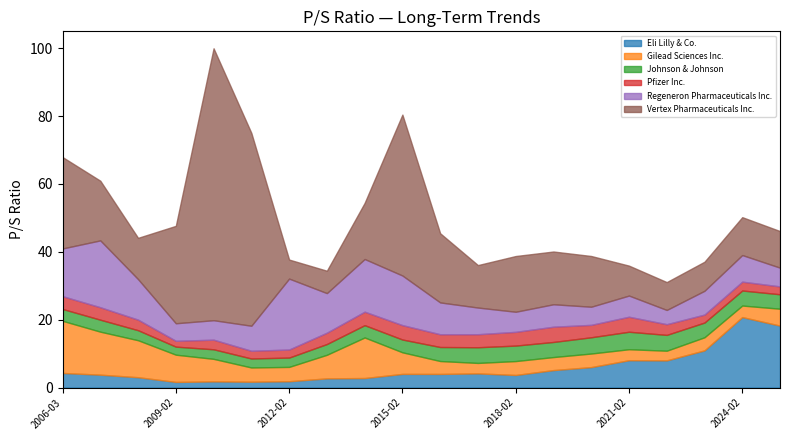

At 2020-02-21, list the series in order from largest to smallest.

Vertex Pharmaceuticals Inc., Eli Lilly & Co., Regeneron Pharmaceuticals Inc., Johnson & Johnson, Gilead Sciences Inc., Pfizer Inc.